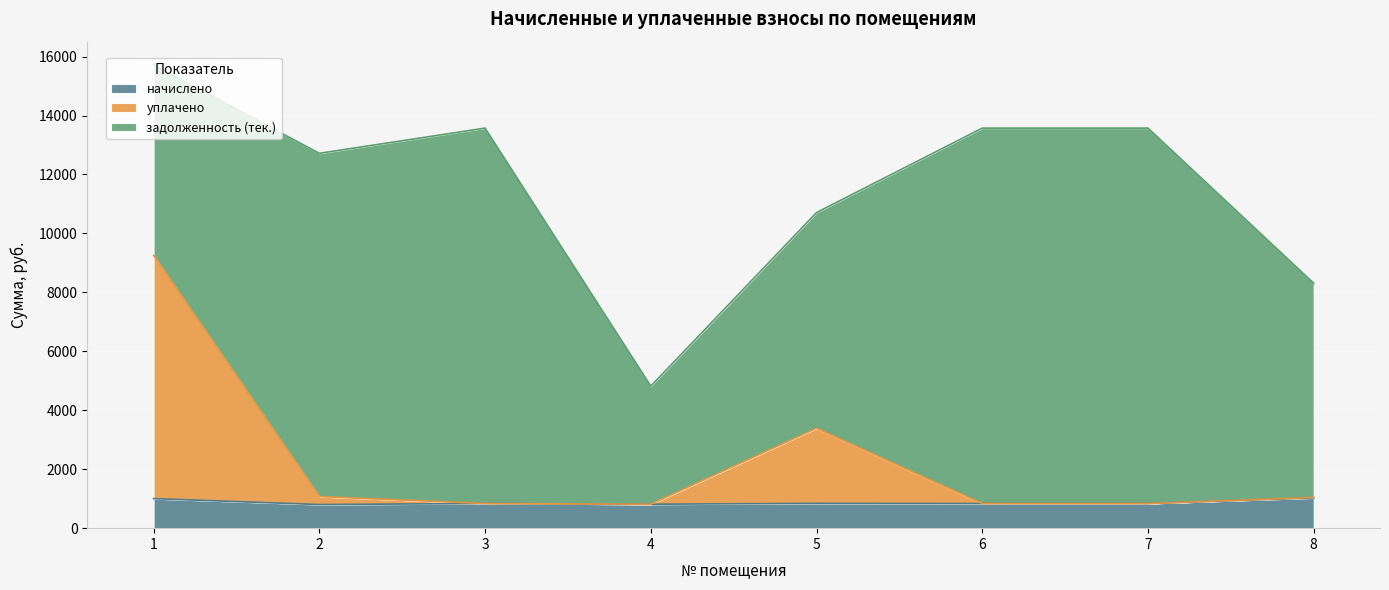

True or false: начислено and уплачено cross at least once.

False